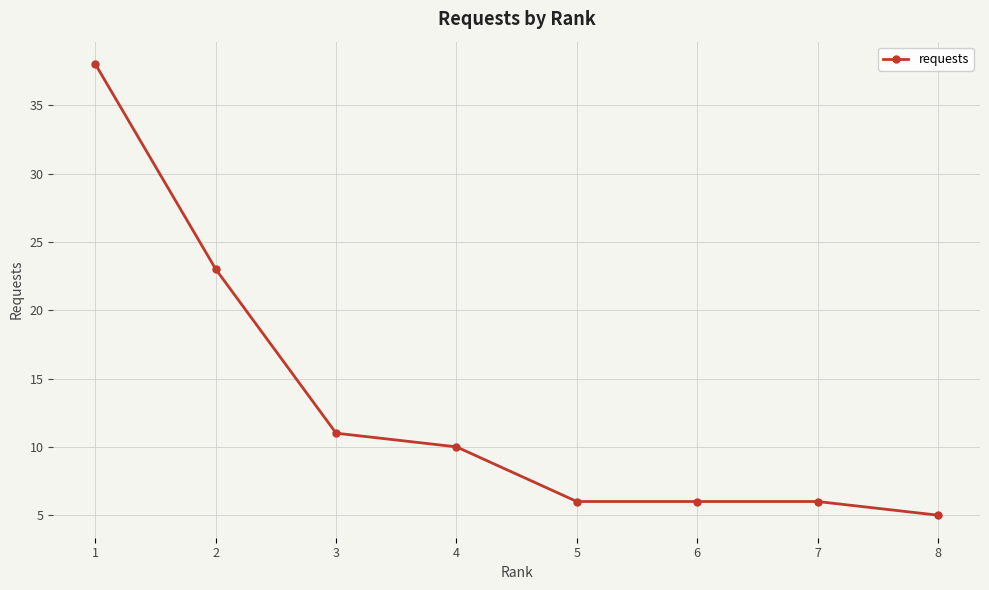

How many data points does each series have?

8